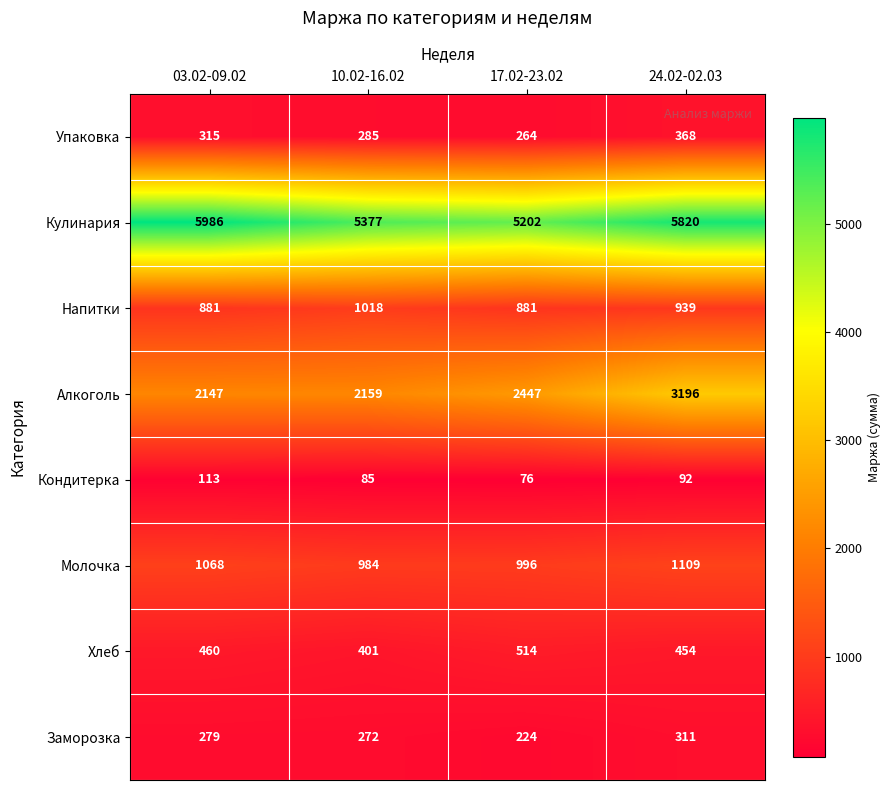

At which category does the chart reach its peak across all series?

03.02-09.02